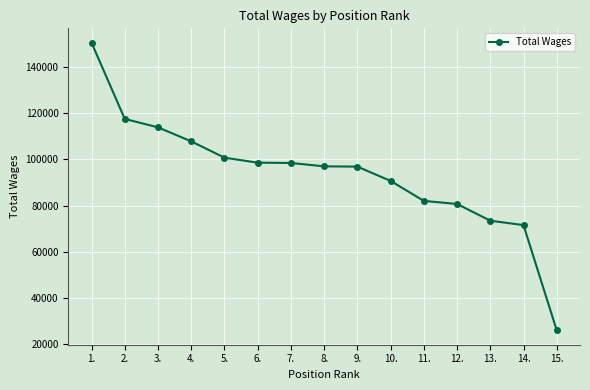

What is the sum of all values?

1406303